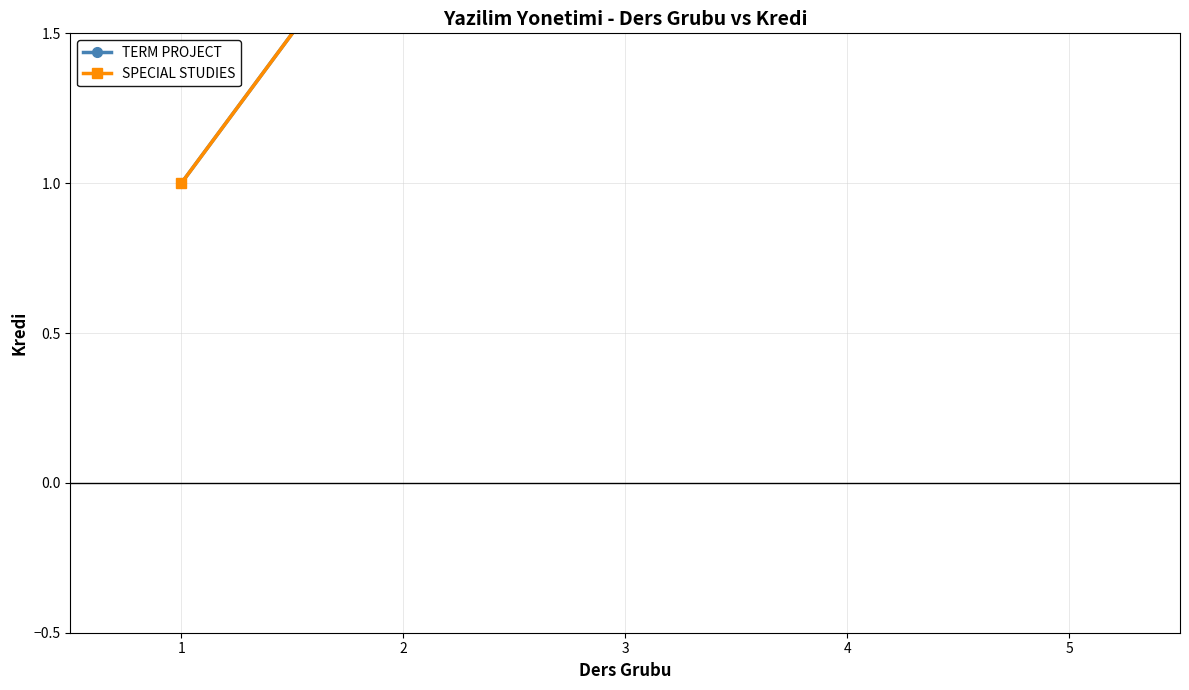

Where is SPECIAL STUDIES nearest to the value 3?

3